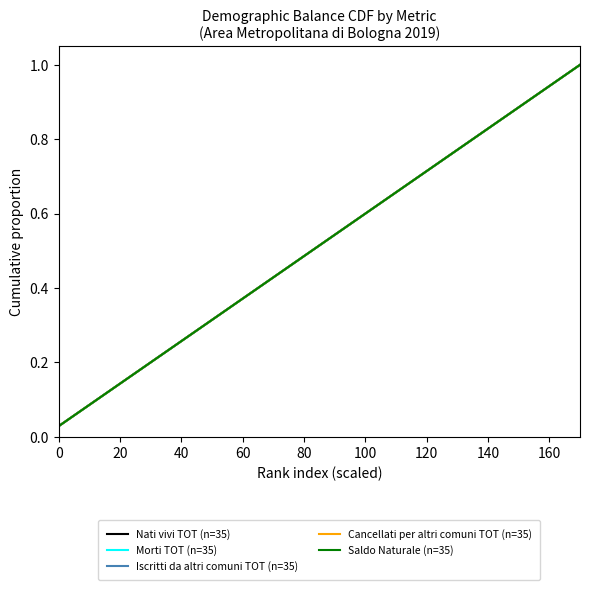

Does the chart display data point markers on the line(s)?

No